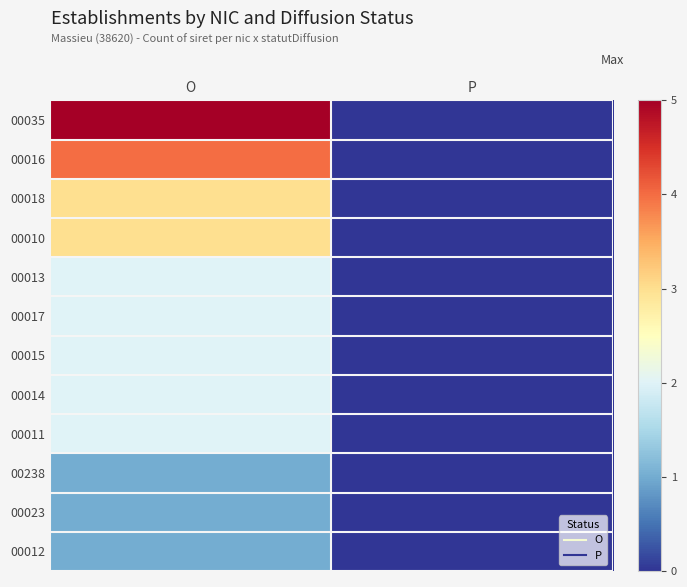

Which series has the largest total across all categories?

00035